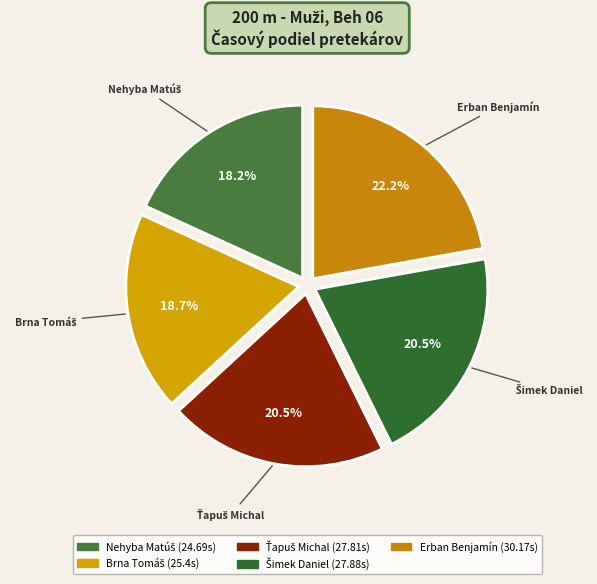

Is there any slice that represents more than half of the pie?

No